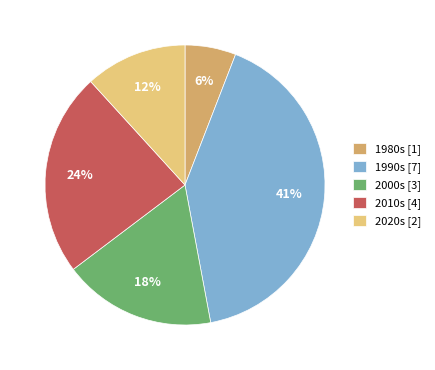

Which has a higher value, 2000s [3] or 1980s [1]?

2000s [3]